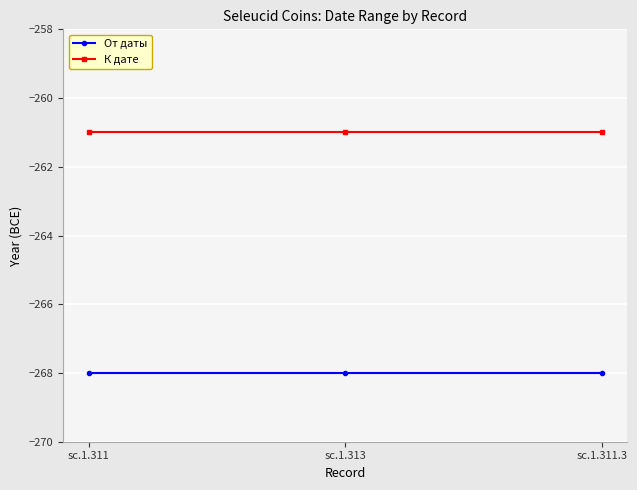

What is the label of the 2nd point from the right?

sc.1.313